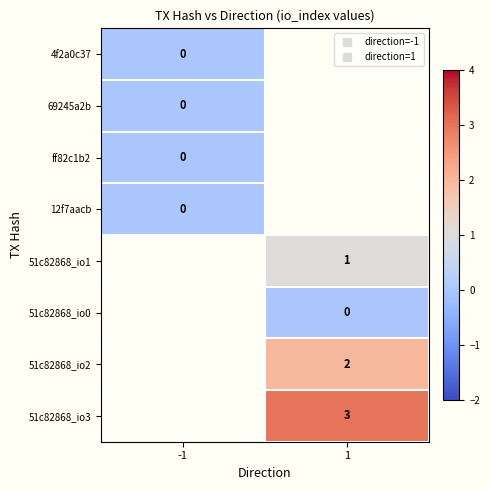

Which category has the lowest value in the 12f7aacb series?

-1